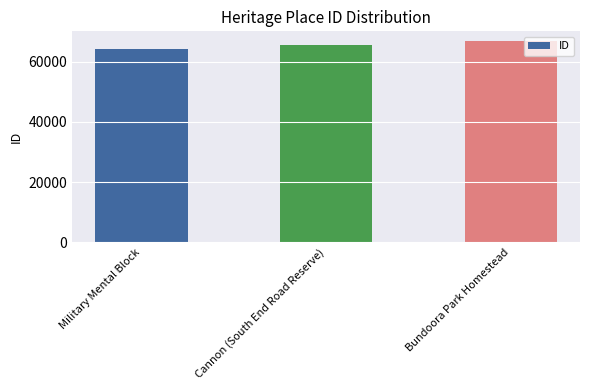

Reading left to right, extract all data points from this chart.

Military Mental Block=64426	Cannon (South End Road Reserve)=65440	Bundoora Park Homestead=66804